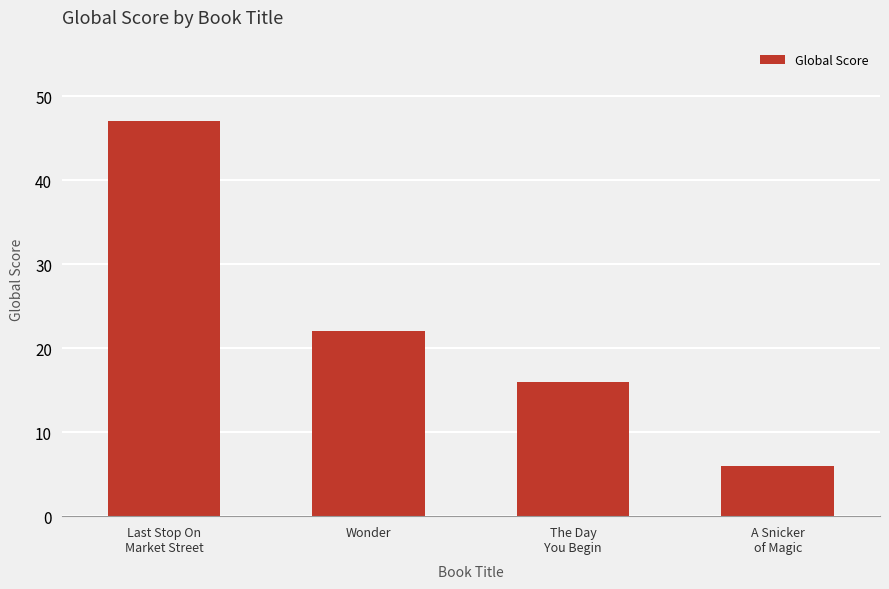

Reading left to right, extract all data points from this chart.

Last Stop On
Market Street=47	Wonder=22	The Day
You Begin=16	A Snicker
of Magic=6